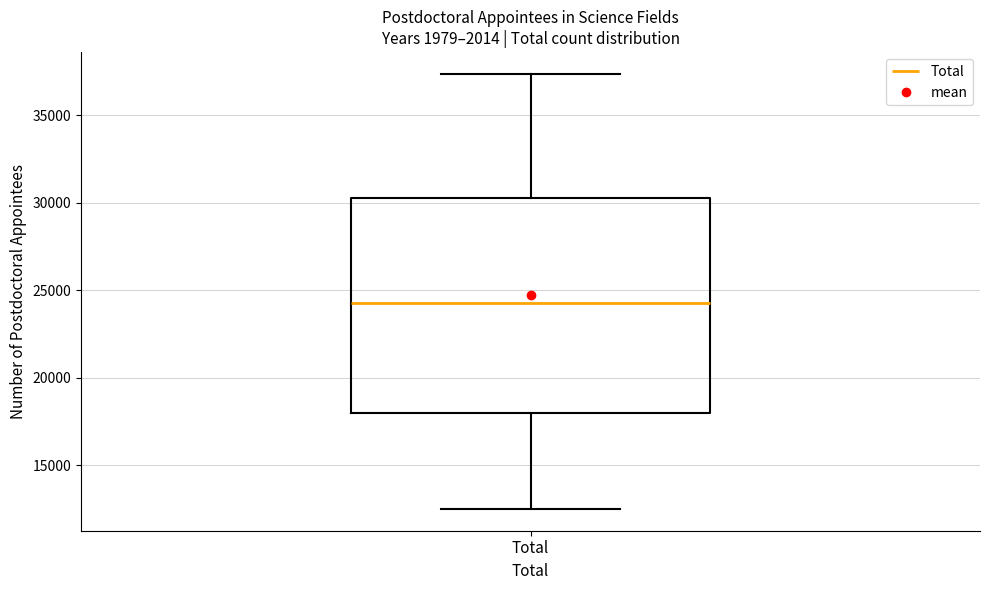

Read this box plot against the y-axis: the position of the median line, the range covered by the box, and the ends of both whiskers. The values are not printed on the chart, so give them approximately, as read against the axis.

median 24500, box 18000 to 30500, whiskers 12500 to 37500